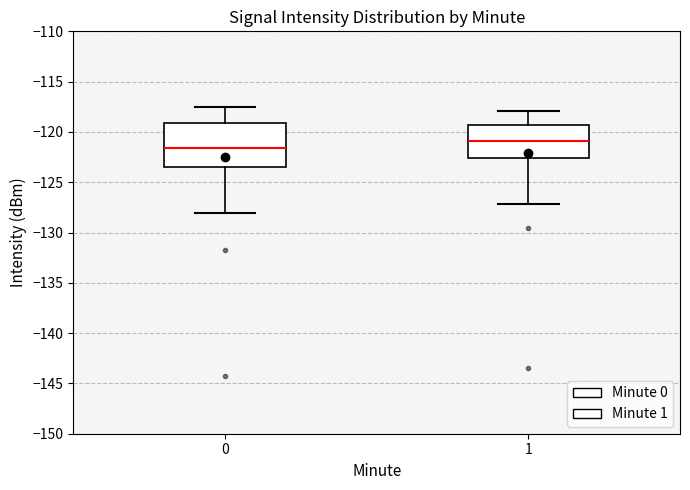

Reading left to right, read every box against the y-axis: the position of its median line, the range the box covers, and the ends of its whiskers. The values are not printed on the chart, so give them approximately, as read against the axis.

0: median -121.5, box -123.5 to -119.0, whiskers -128.0 to -117.5
1: median -121.0, box -122.5 to -119.5, whiskers -127.0 to -118.0